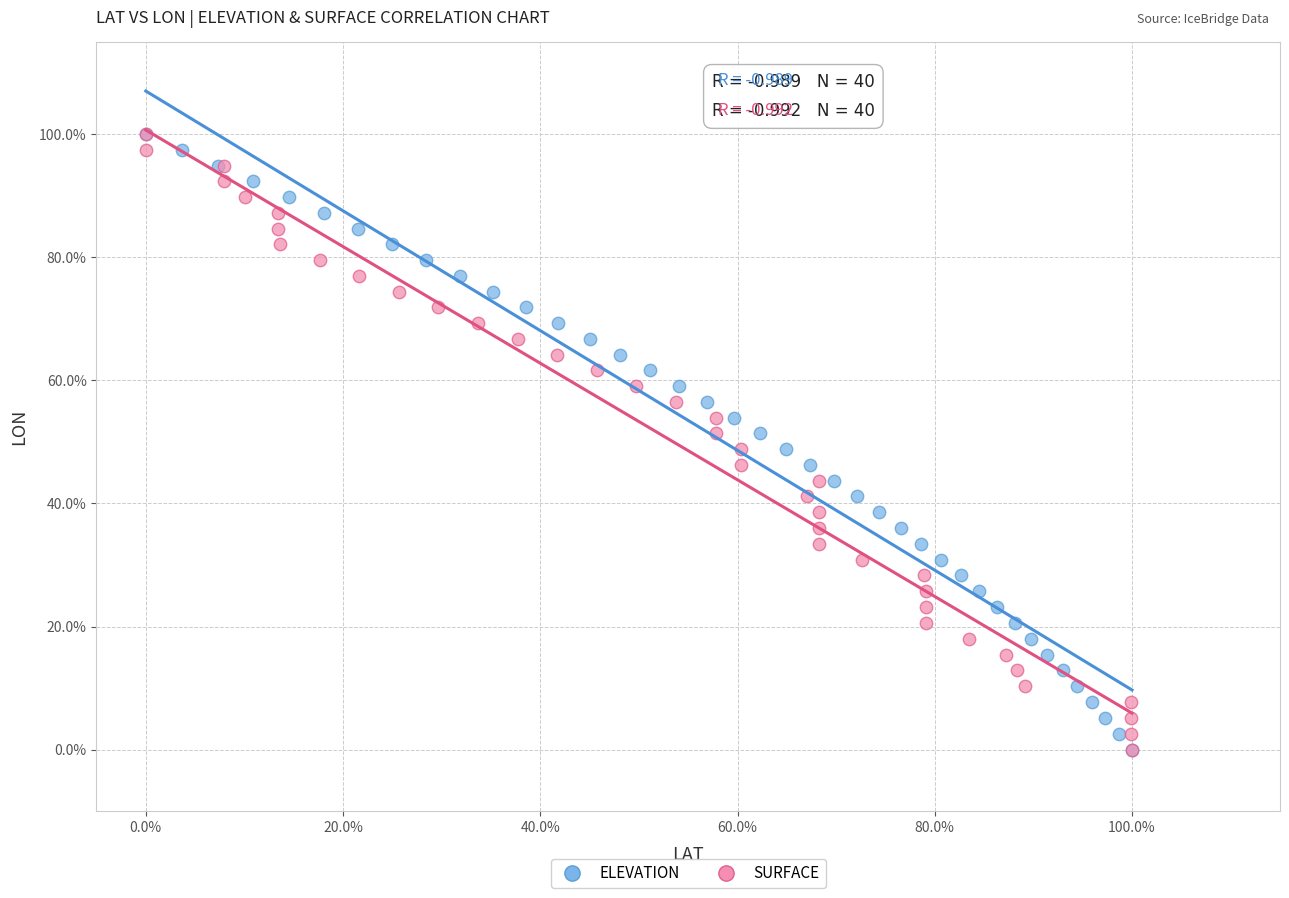

What are all the series names shown in the legend?

ELEVATION, SURFACE